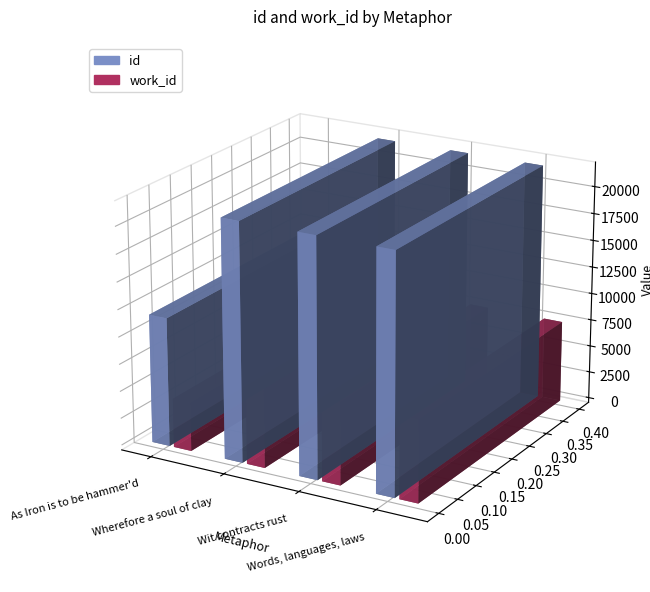

How many bars are there in total?

8